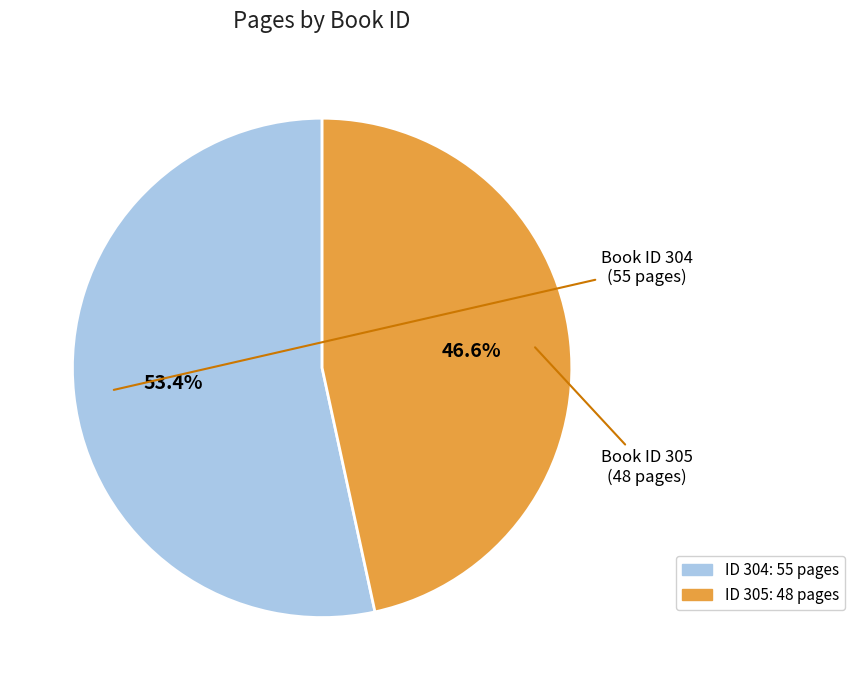

Is there a majority slice in this chart?

Yes